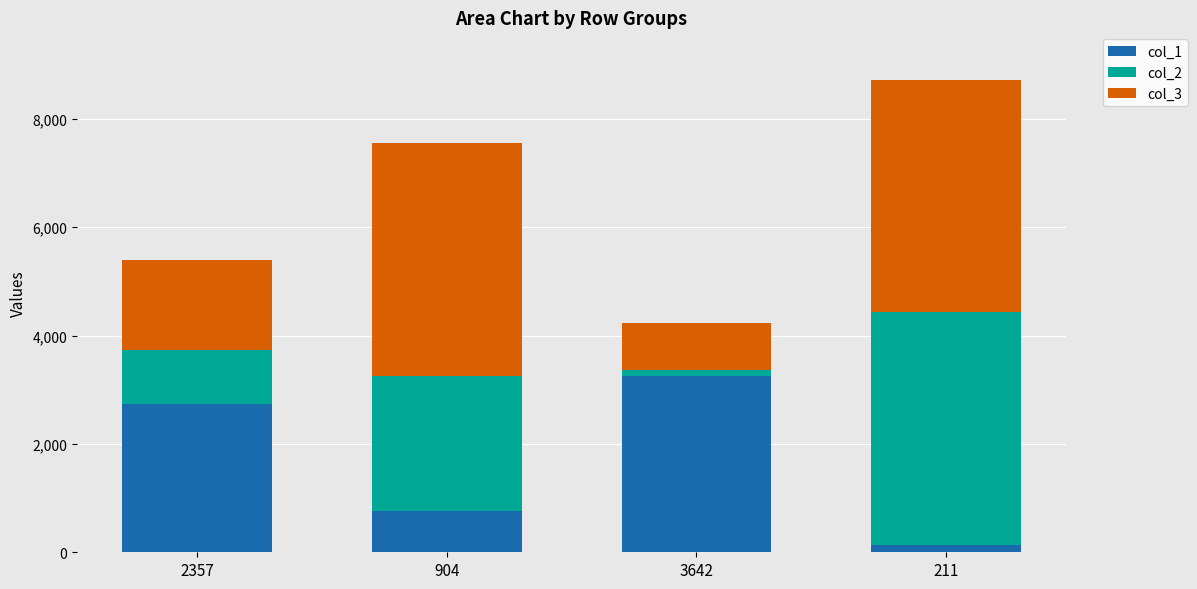

Reading left to right, what are the values for col_1?

2734	754	3251	137